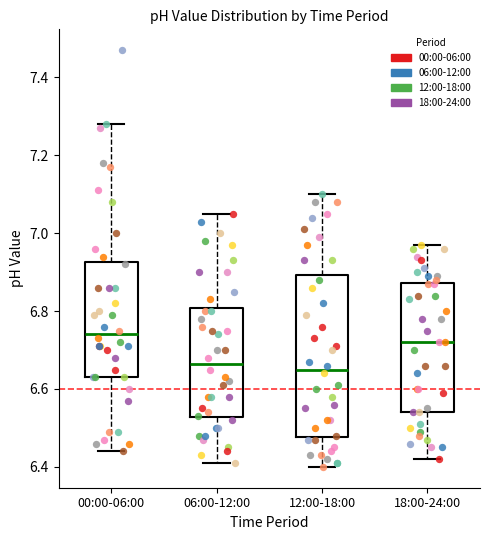

Reading left to right, read every box against the y-axis: the position of its median line, the range the box covers, and the ends of its whiskers. The values are not printed on the chart, so give them approximately, as read against the axis.

00:00-06:00: median 6.74, box 6.64 to 6.92, whiskers 6.44 to 7.28
06:00-12:00: median 6.66, box 6.52 to 6.80, whiskers 6.42 to 7.06
12:00-18:00: median 6.66, box 6.48 to 6.90, whiskers 6.40 to 7.10
18:00-24:00: median 6.72, box 6.54 to 6.88, whiskers 6.42 to 6.98